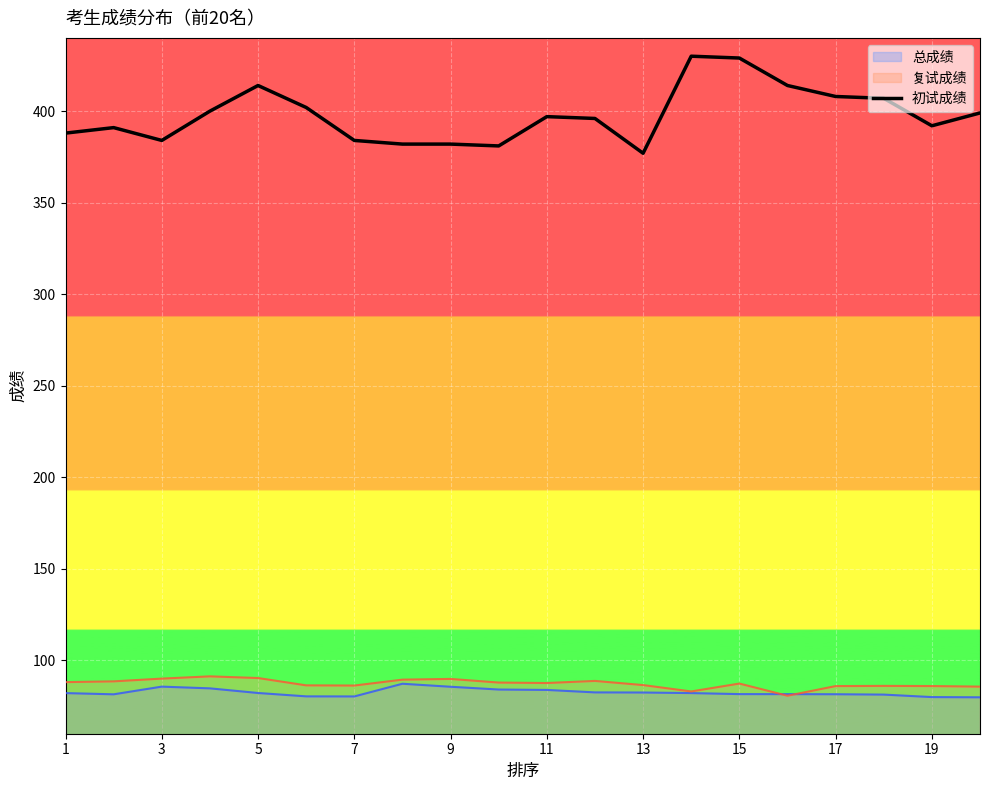

Which series has the largest range (max minus min)?

初试成绩